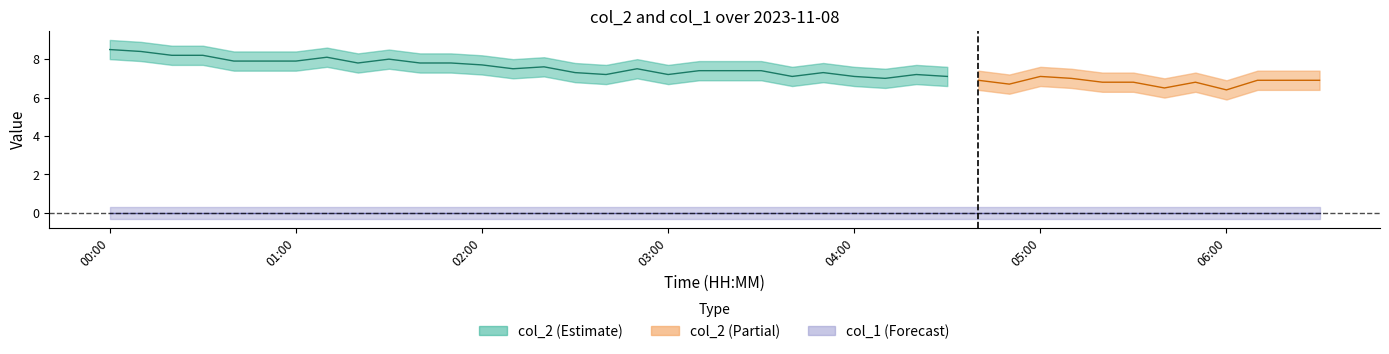

Which series changed the most between 2 and 8?

col_2